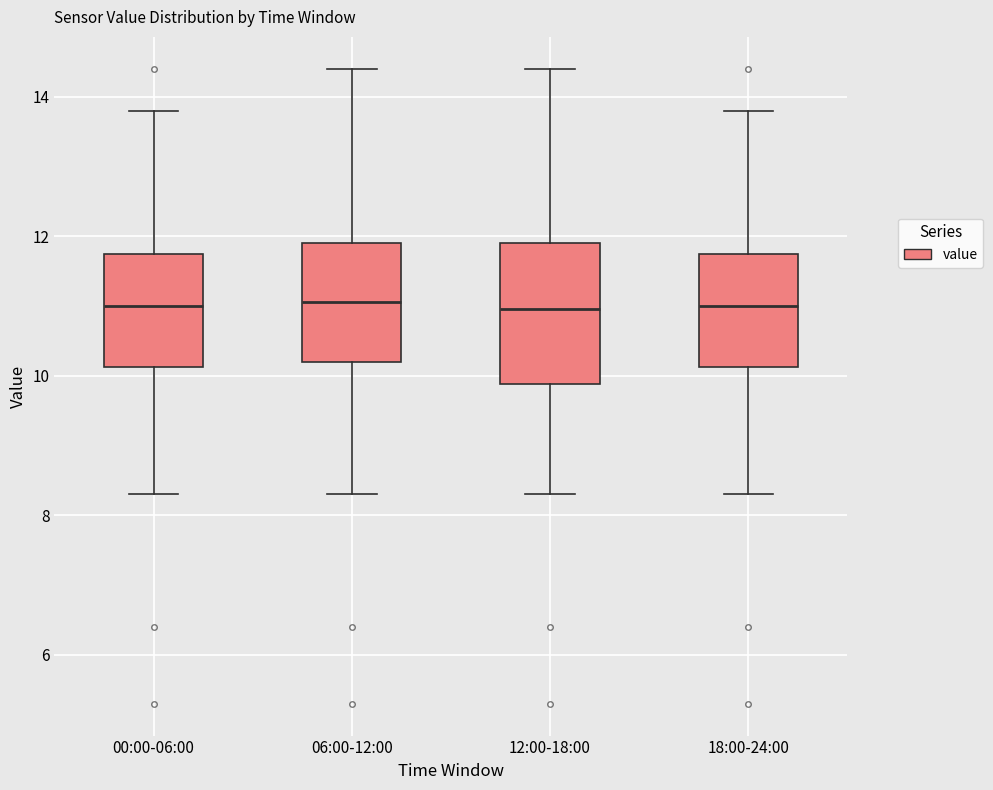

Where is the upper edge of the box for 06:00-12:00 on the y-axis? The values are not printed on the chart, so give them approximately, as read against the axis.

12.0